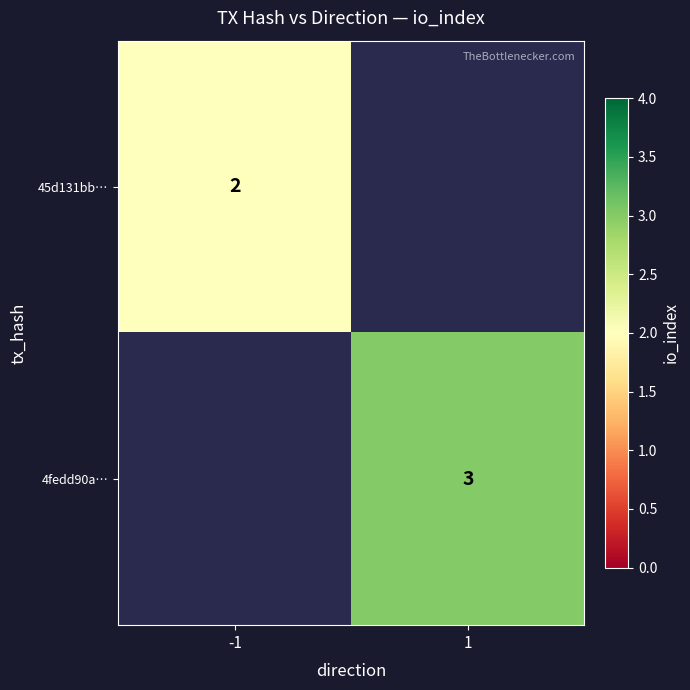

How many categories are shown in the chart?

2